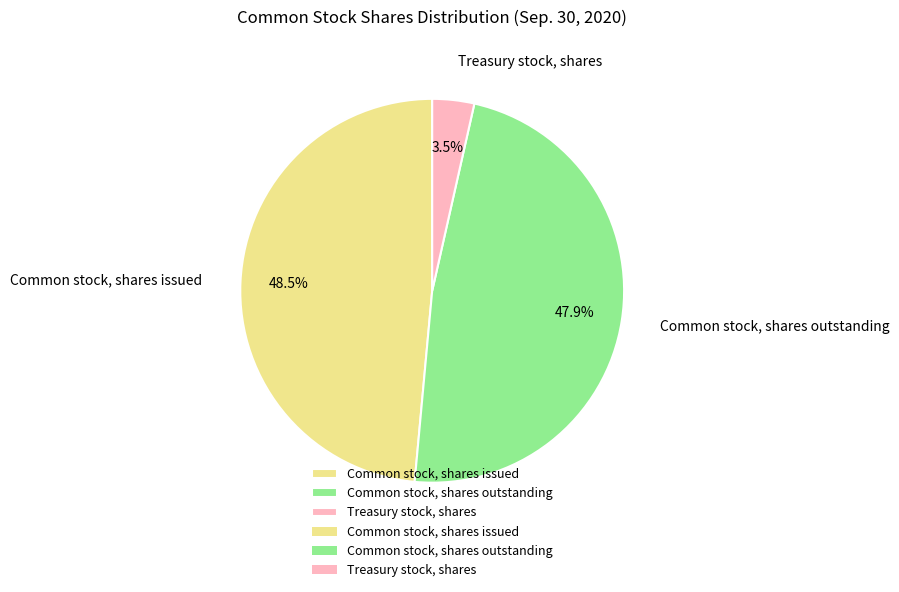

Between Common stock, shares issued and Common stock, shares outstanding, which is larger?

Common stock, shares issued